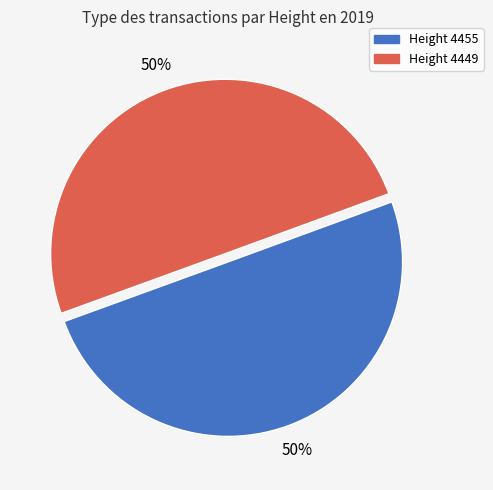

To the nearest percent, what is the average slice percentage?

50%